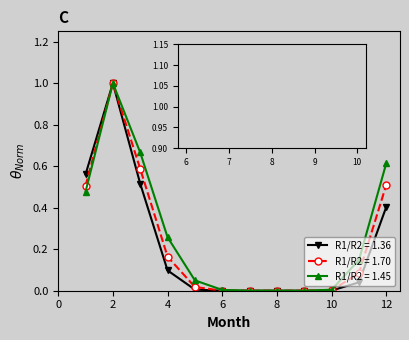

What is the greatest value displayed?

1.0